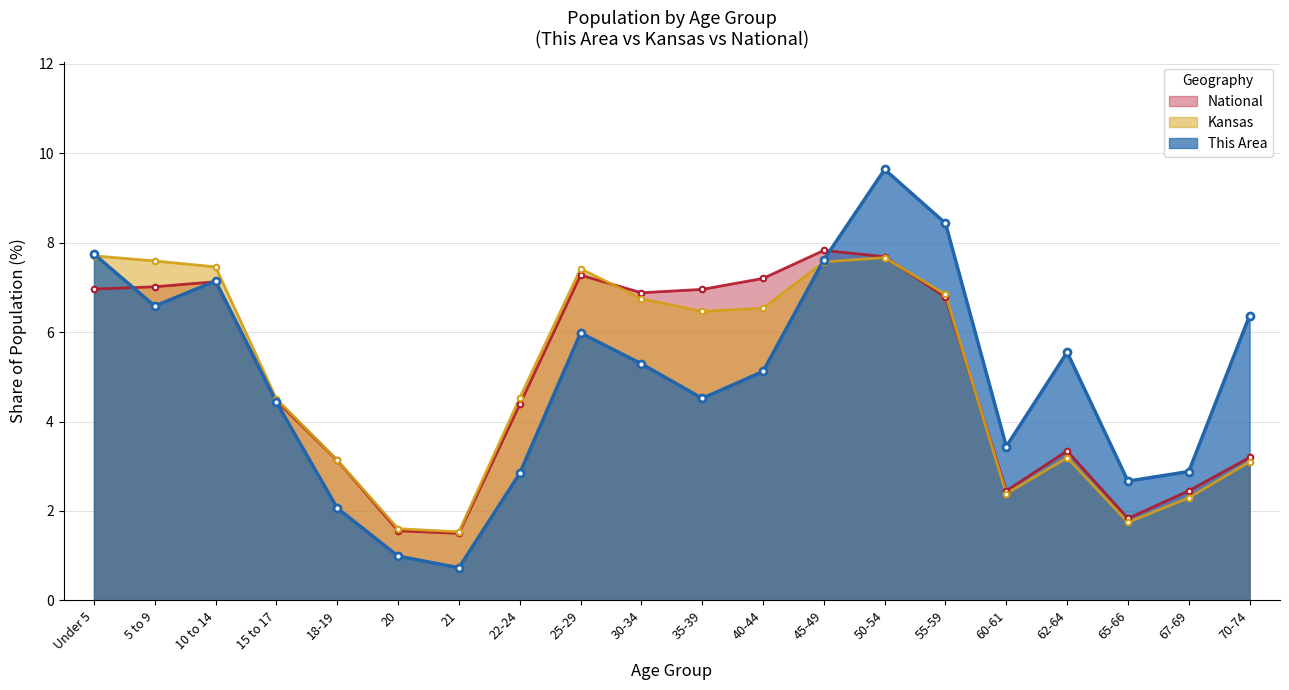

Where is the first local maximum for National?

10 to 14